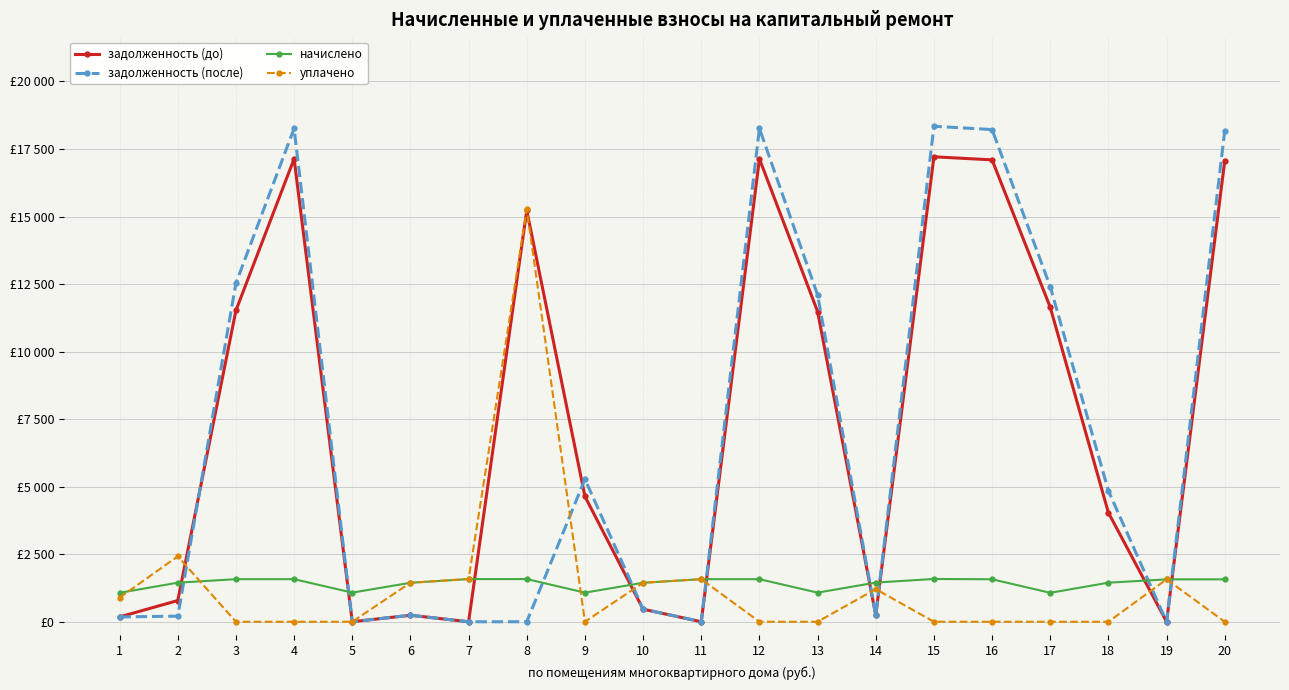

Where do задолженность (после) and уплачено first cross each other?

2 and 3